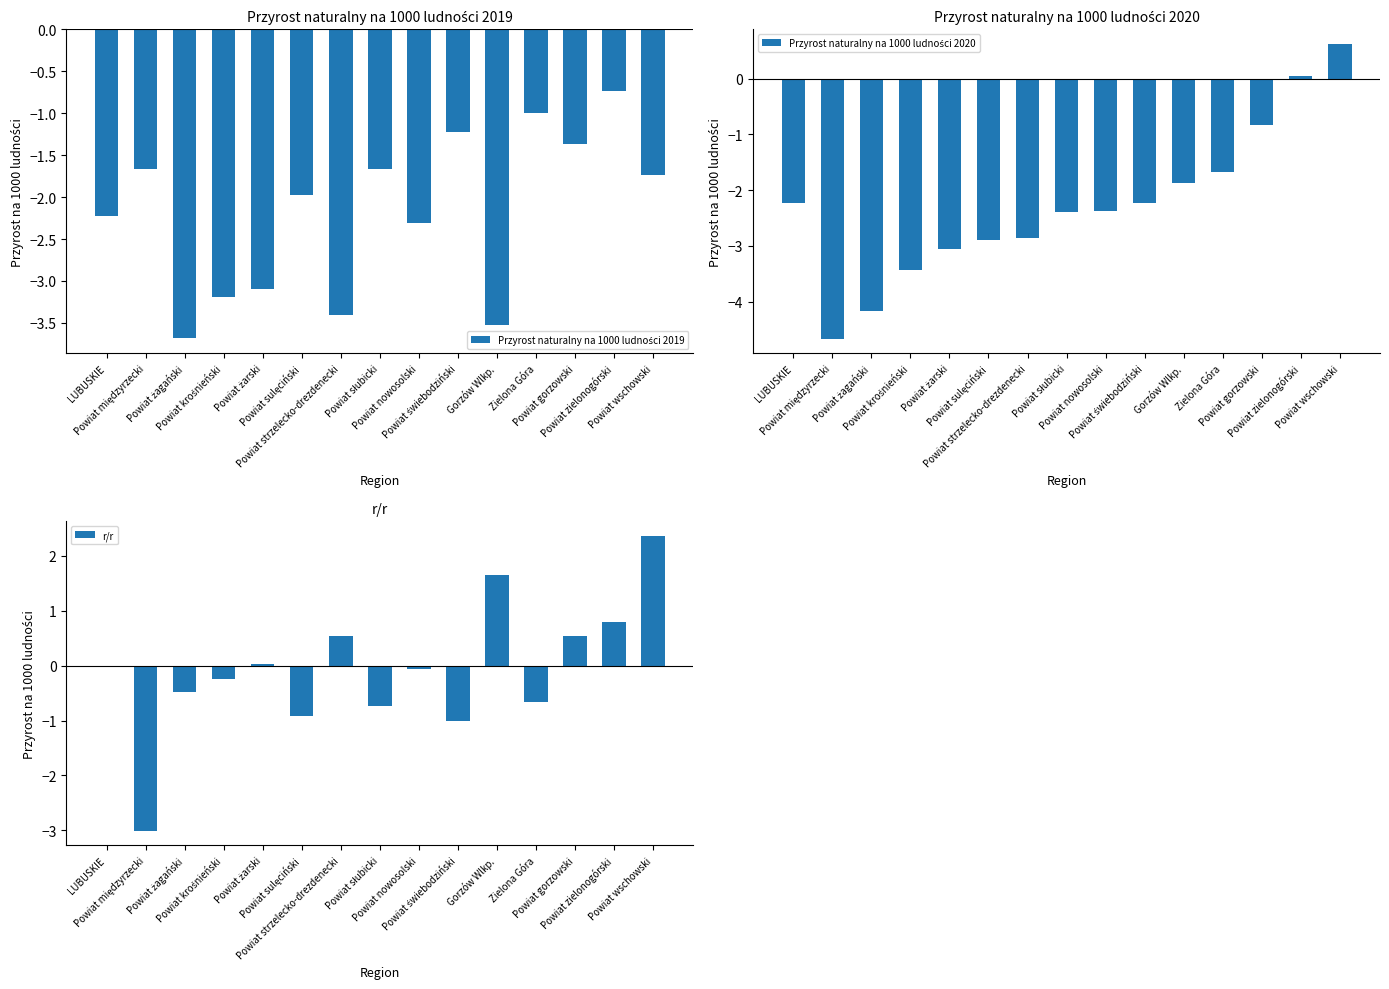

Which series has the largest total across all categories?

r/r